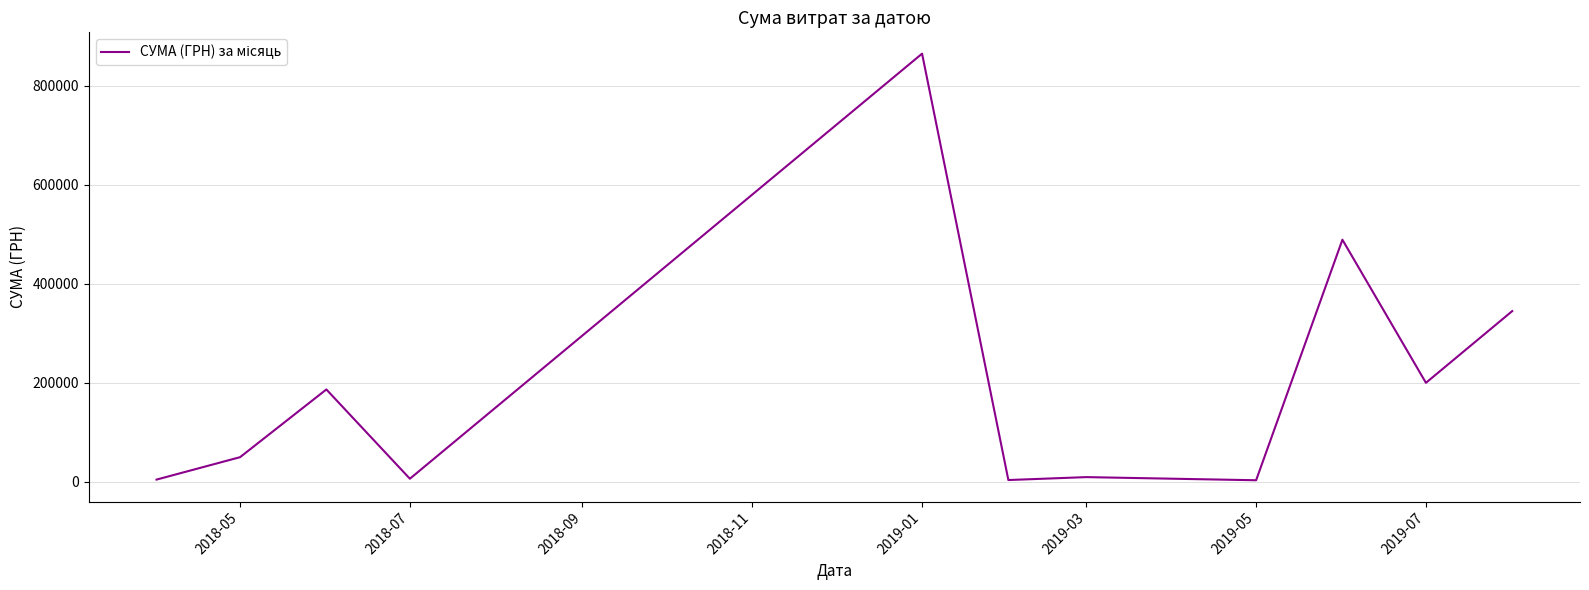

What is the maximum value shown in the chart?

864988.1